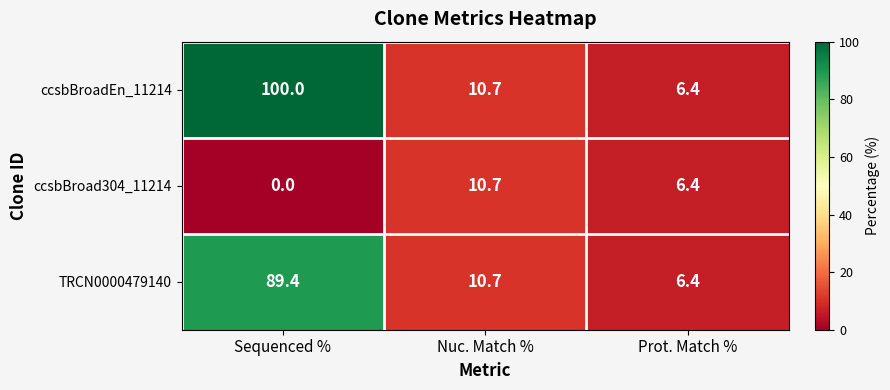

Rank the categories by ccsbBroad304_11214 value from lowest to highest.

Sequenced %, Prot. Match %, Nuc. Match %